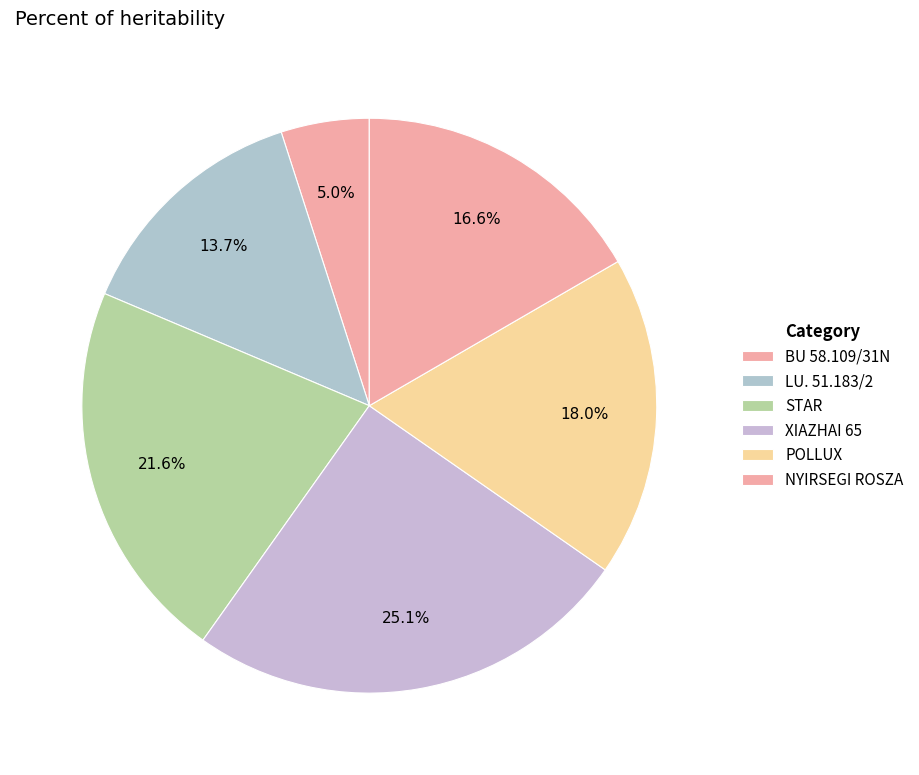

Is the sum of STAR and POLLUX greater than half?

No